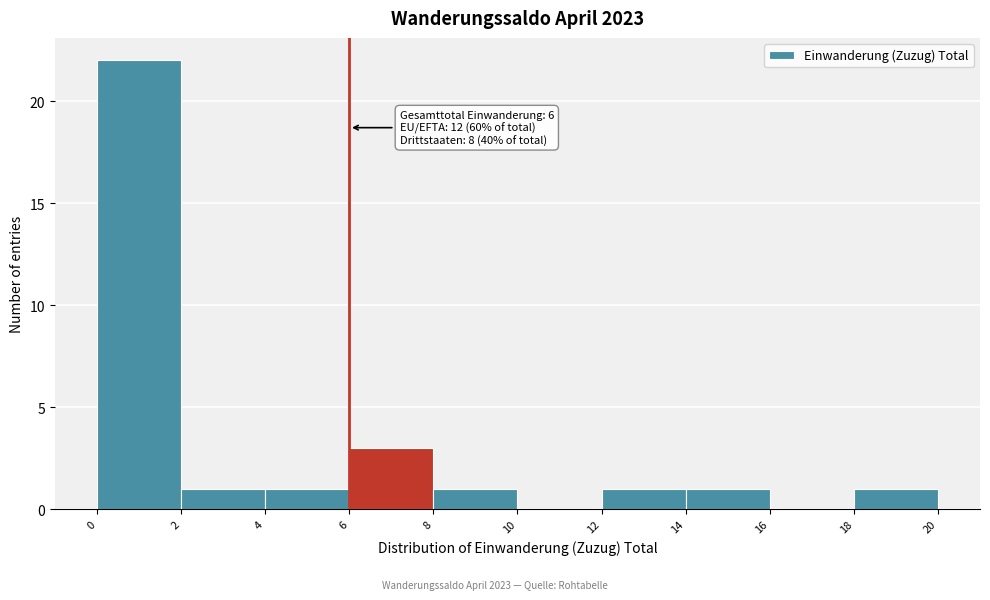

Which range on the x-axis has the tallest bar?

0 to 2